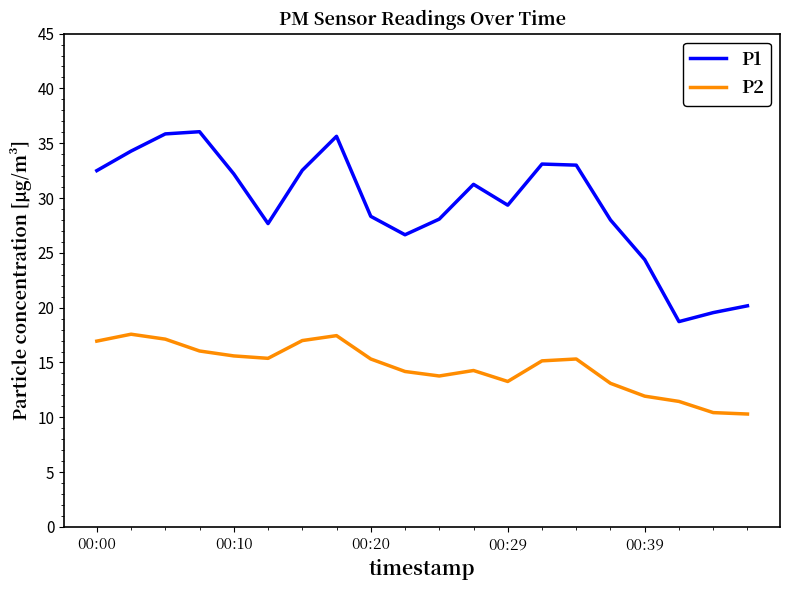

True or false: P2 and P1 intersect in this chart.

False